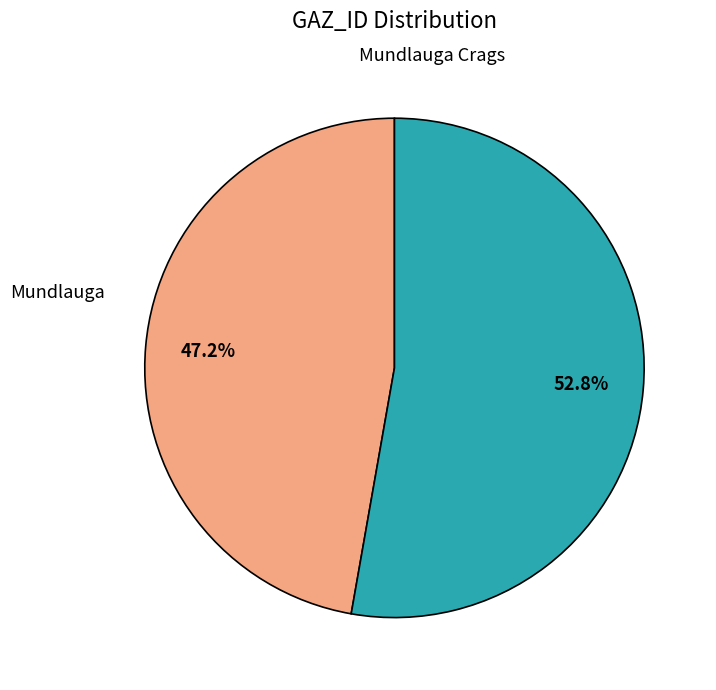

How many segments does this pie chart have?

2